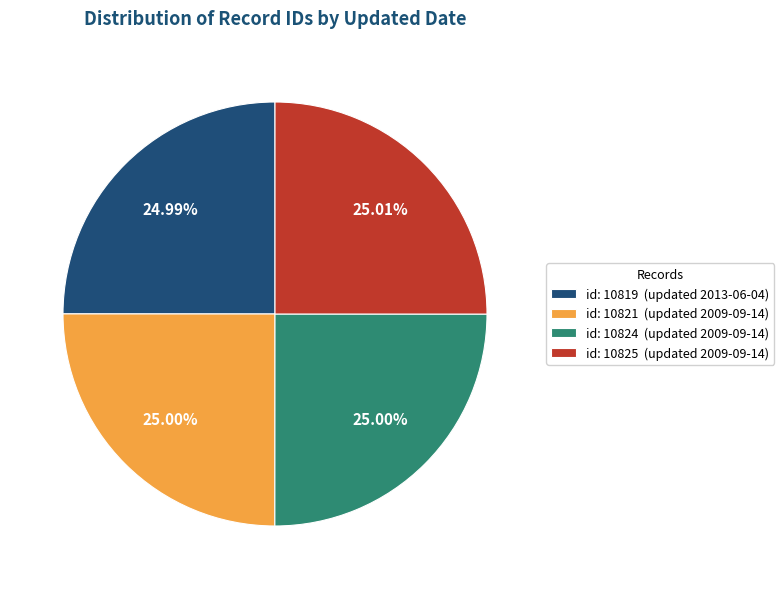

Count the number of slices in the pie.

4